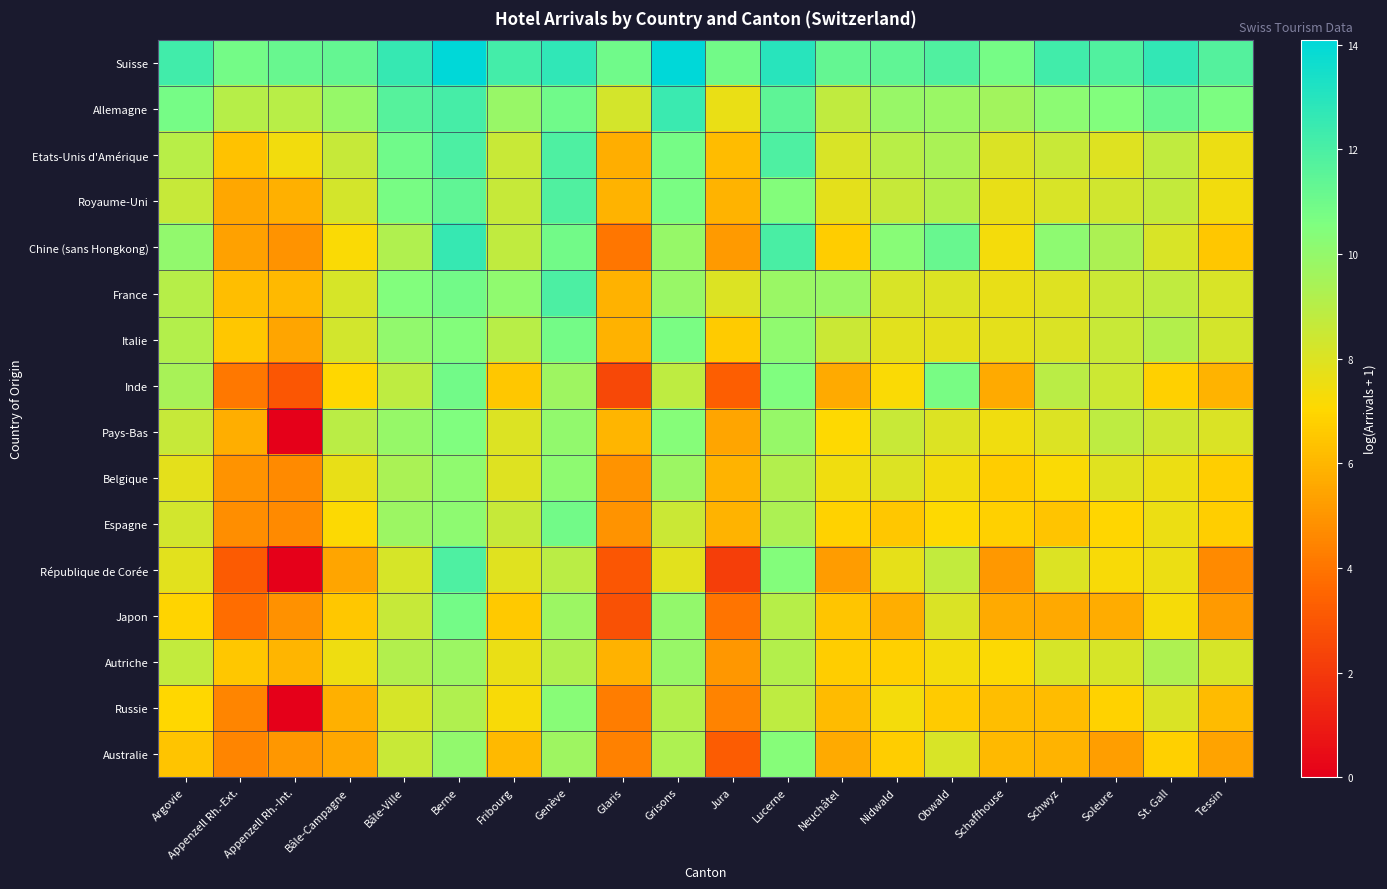

Which has a higher value, Tessin or Schaffhouse?

Tessin